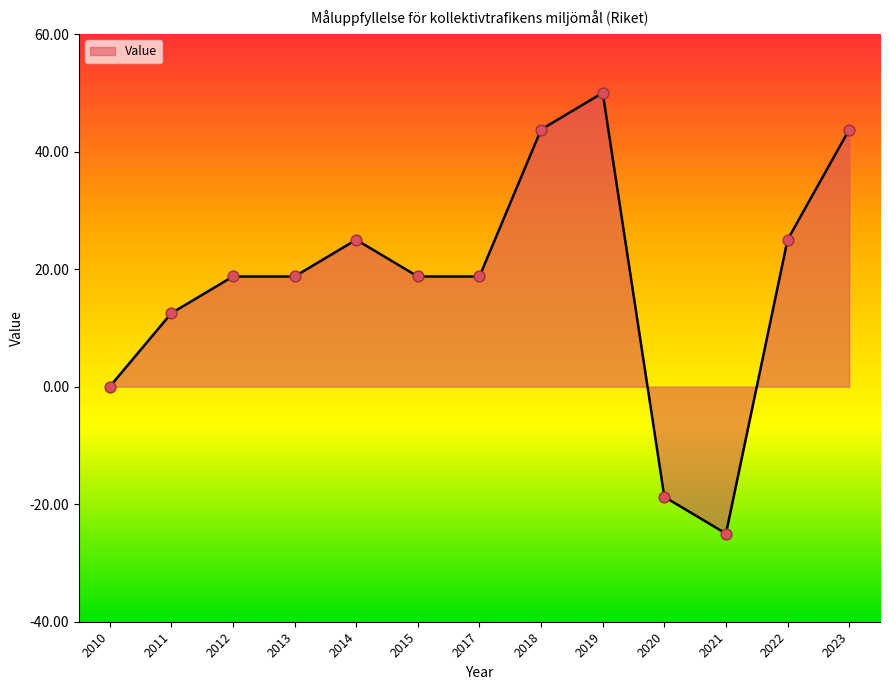

What is the change in value from 2011 to 2022?

+12.5